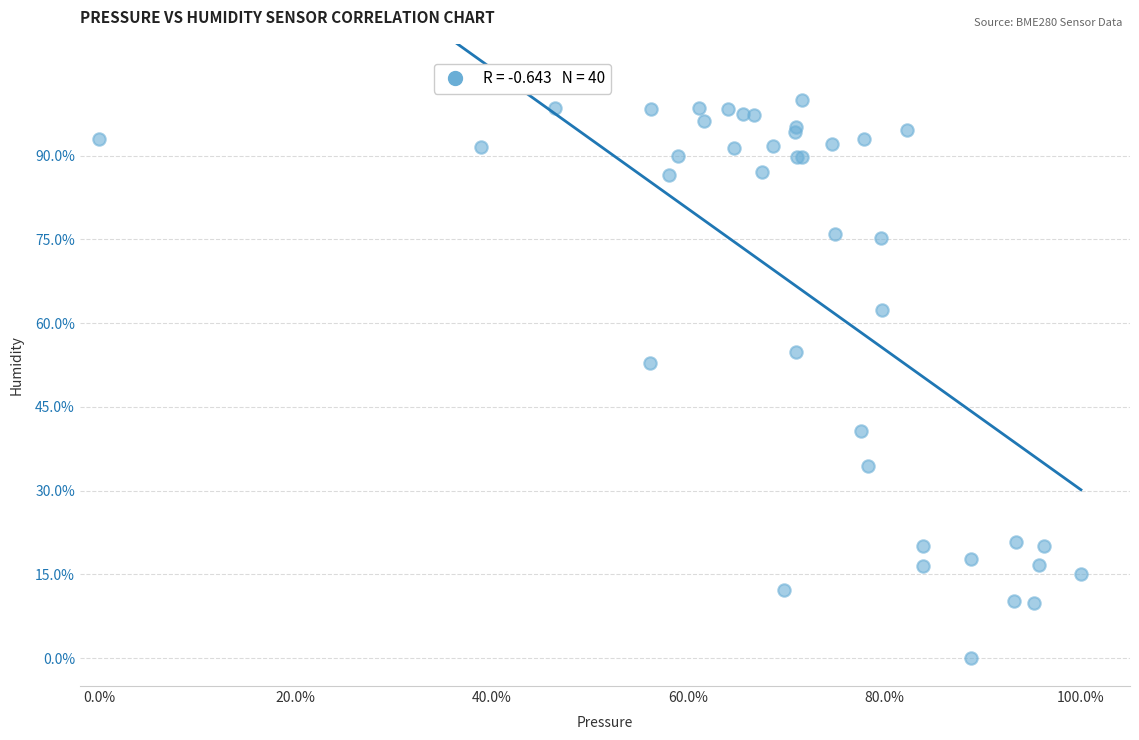

What Y value in the scatter plot is closest to 50?

52.9